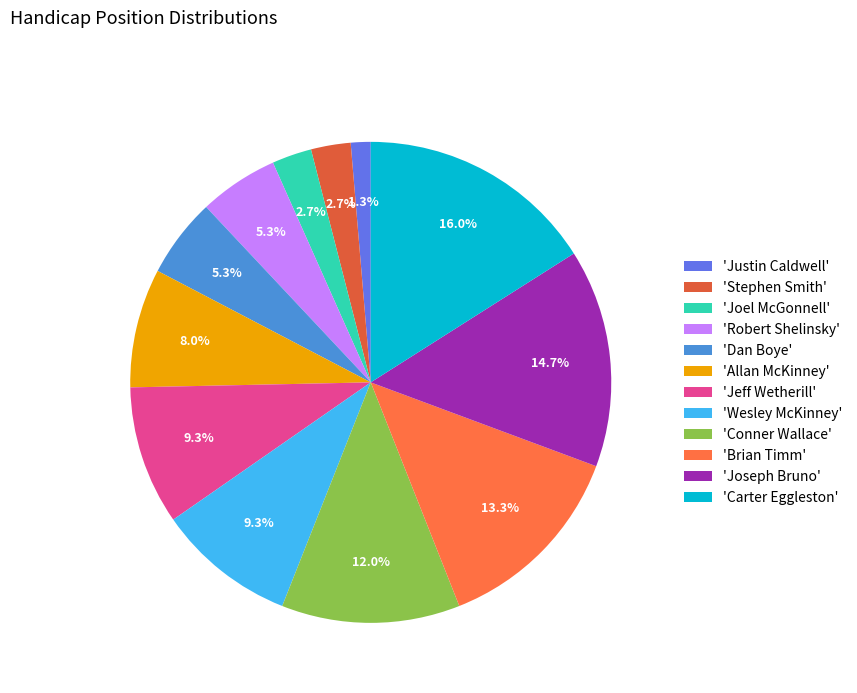

How many slices are in this pie chart?

12